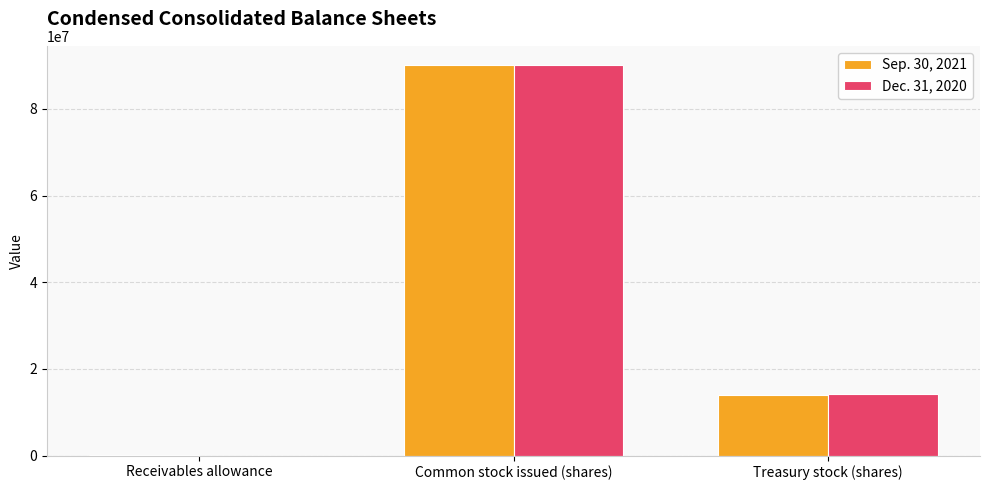

What is the greatest value displayed?

90074054